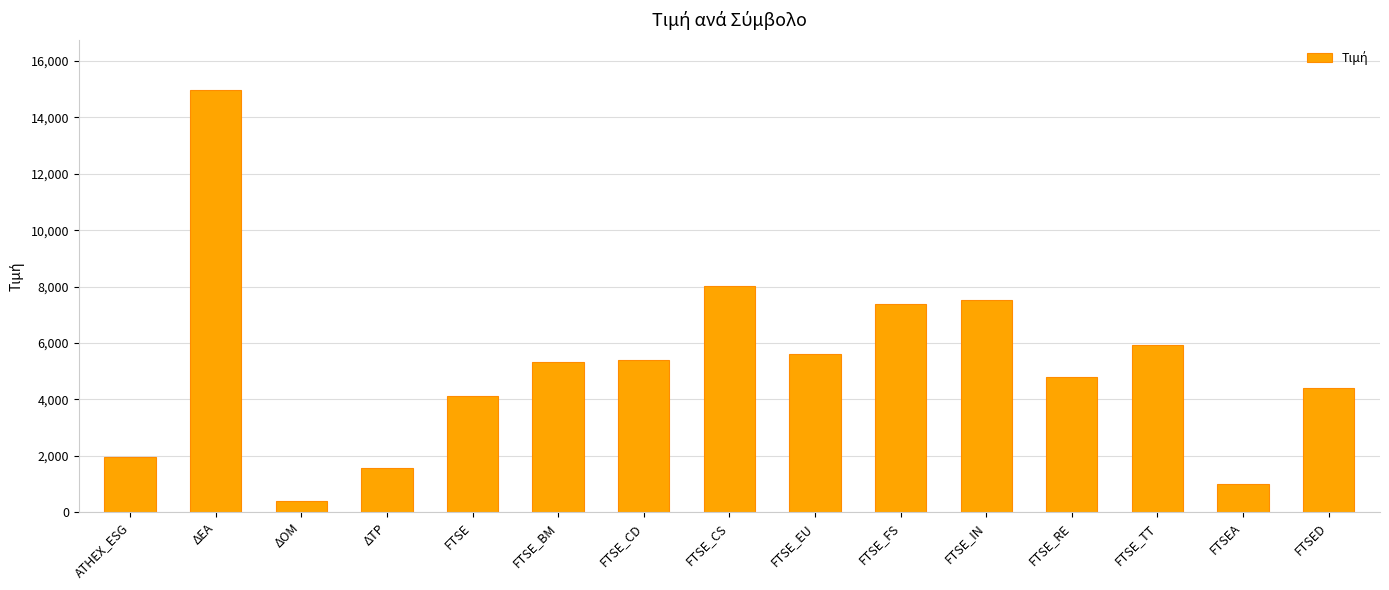

What position from the left is FTSE_BM?

6